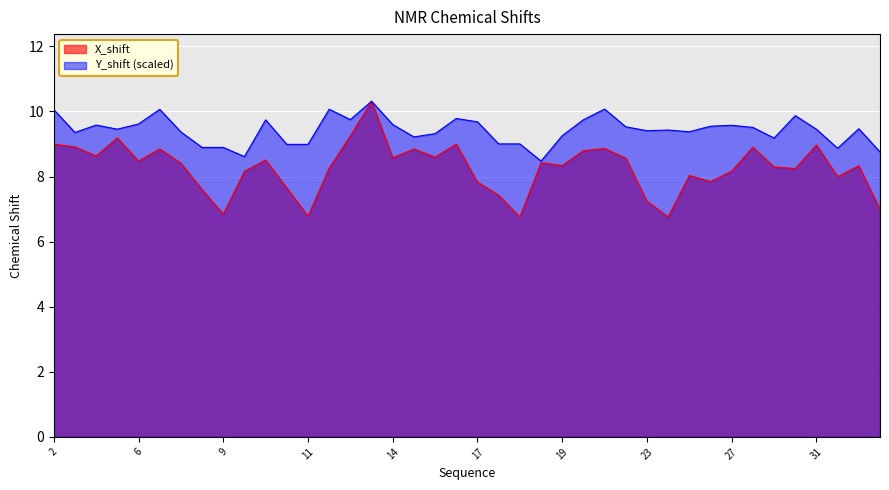

How many lines are shown in the chart?

2